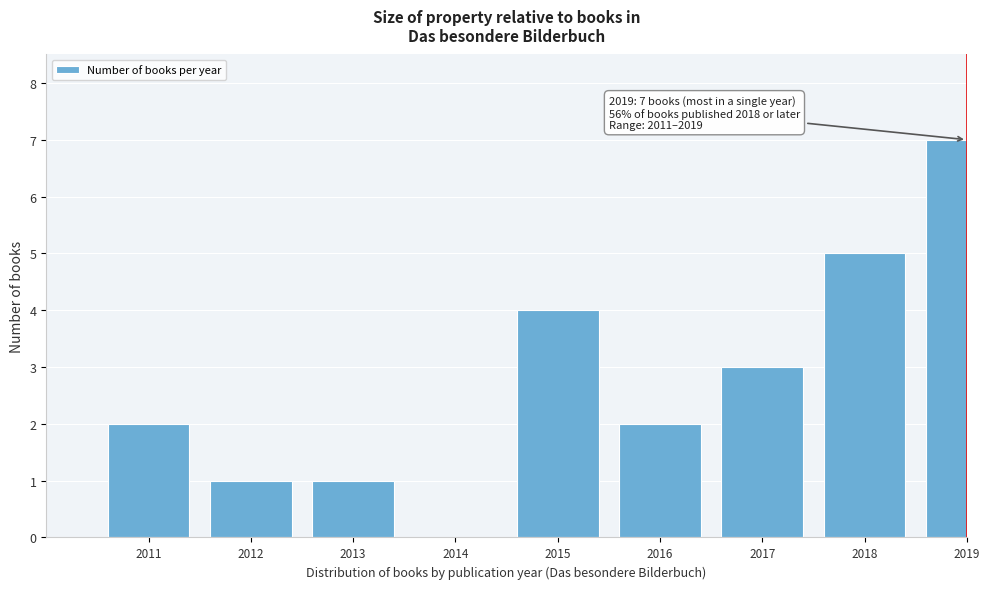

Reading left to right, what are all the values shown in this chart?

2011=2	2012=1	2013=1	2014=0	2015=4	2016=2	2017=3	2018=5	2019=7